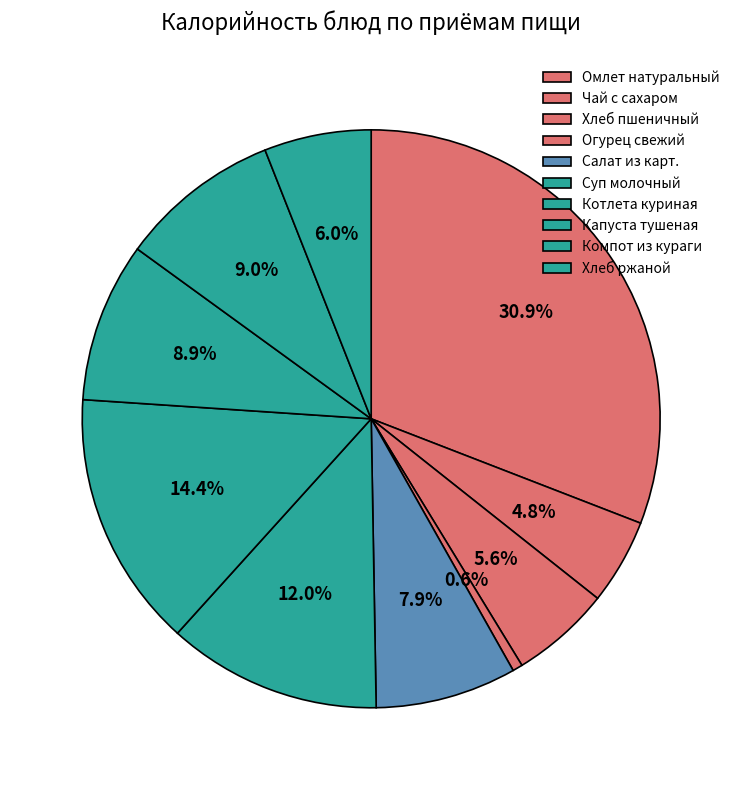

Rank the categories by value from highest to lowest.

Омлет натуральный, Котлета куриная, Суп молочный, Компот из кураги, Капуста тушеная, Салат из карт., Хлеб ржаной, Хлеб пшеничный, Чай с сахаром, Огурец свежий